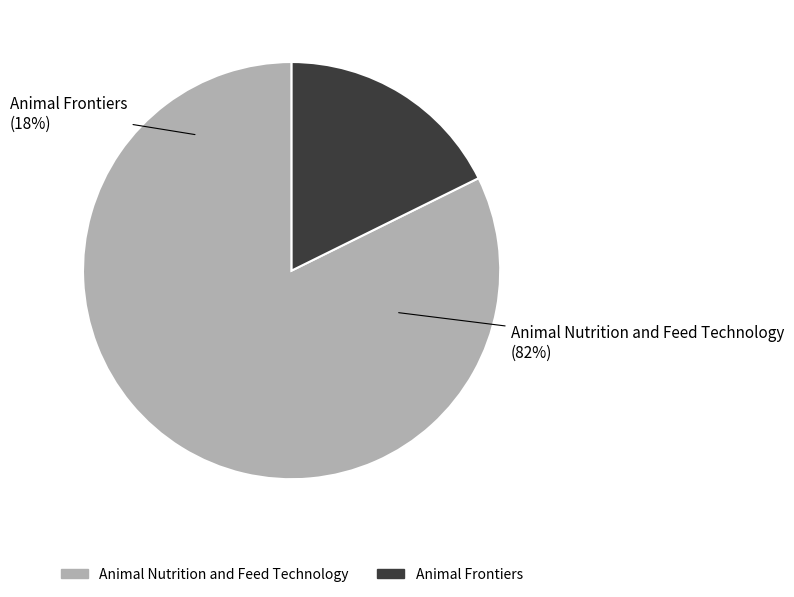

Rank the categories by value from lowest to highest.

Animal Frontiers, Animal Nutrition and Feed Technology